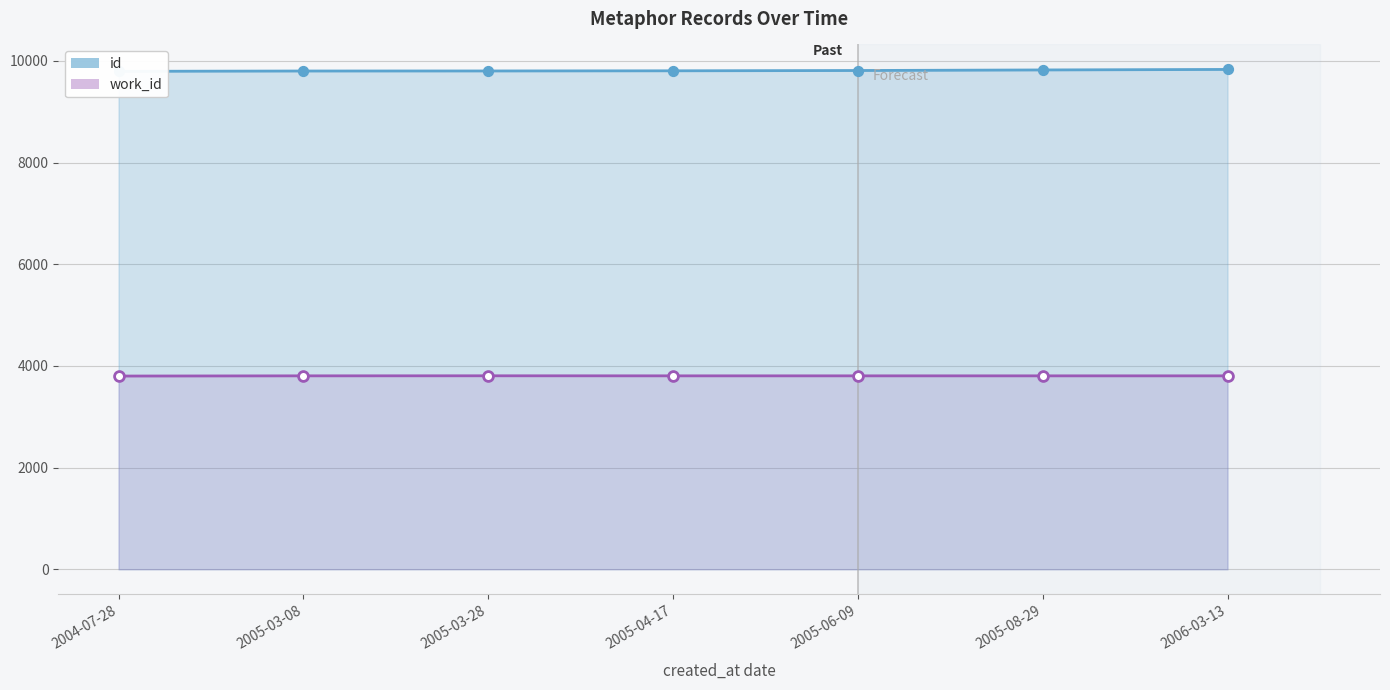

Is the value of id at 2005-04-17 greater than the value of work_id at 2005-08-29?

Yes